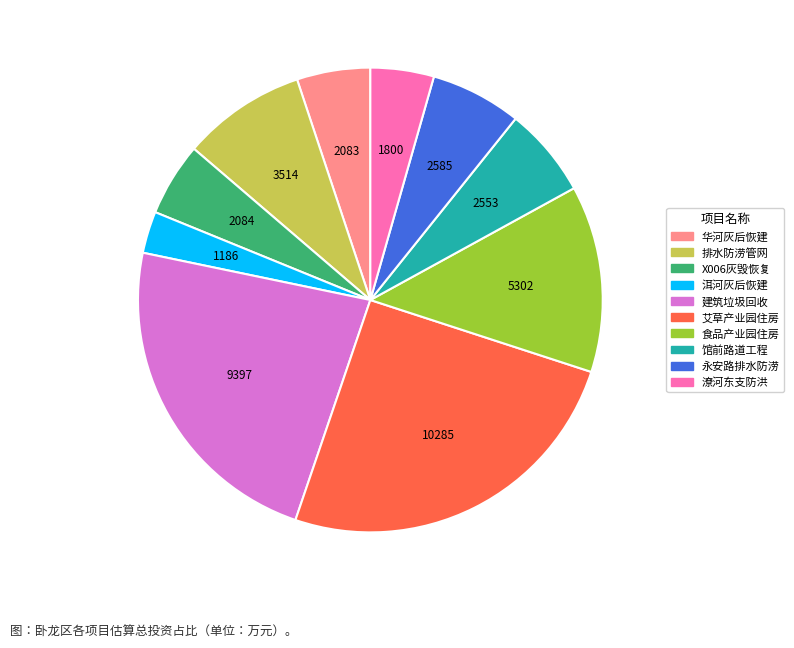

Count the number of slices in the pie.

10